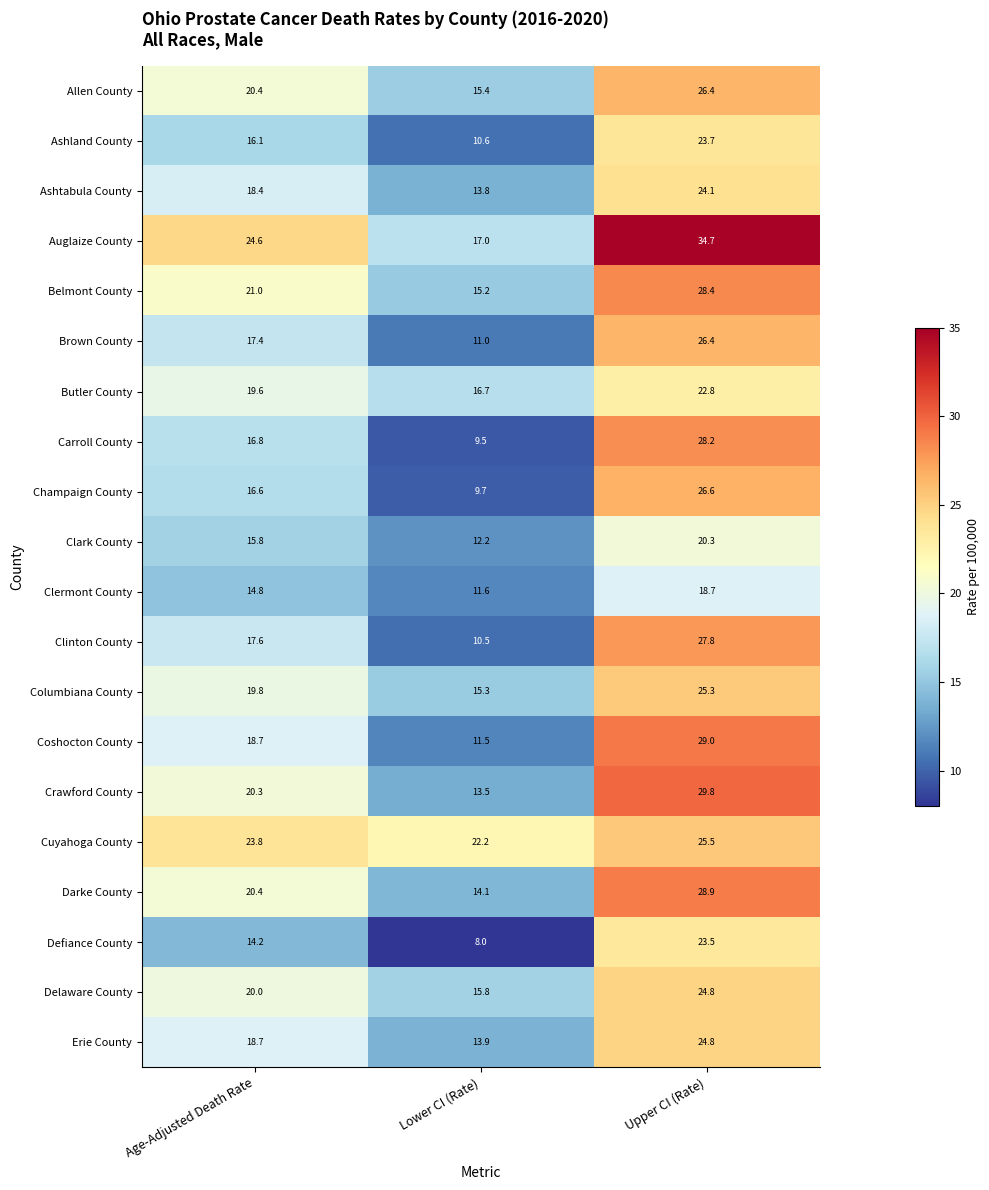

How many data points in Allen County are less than 20?

1